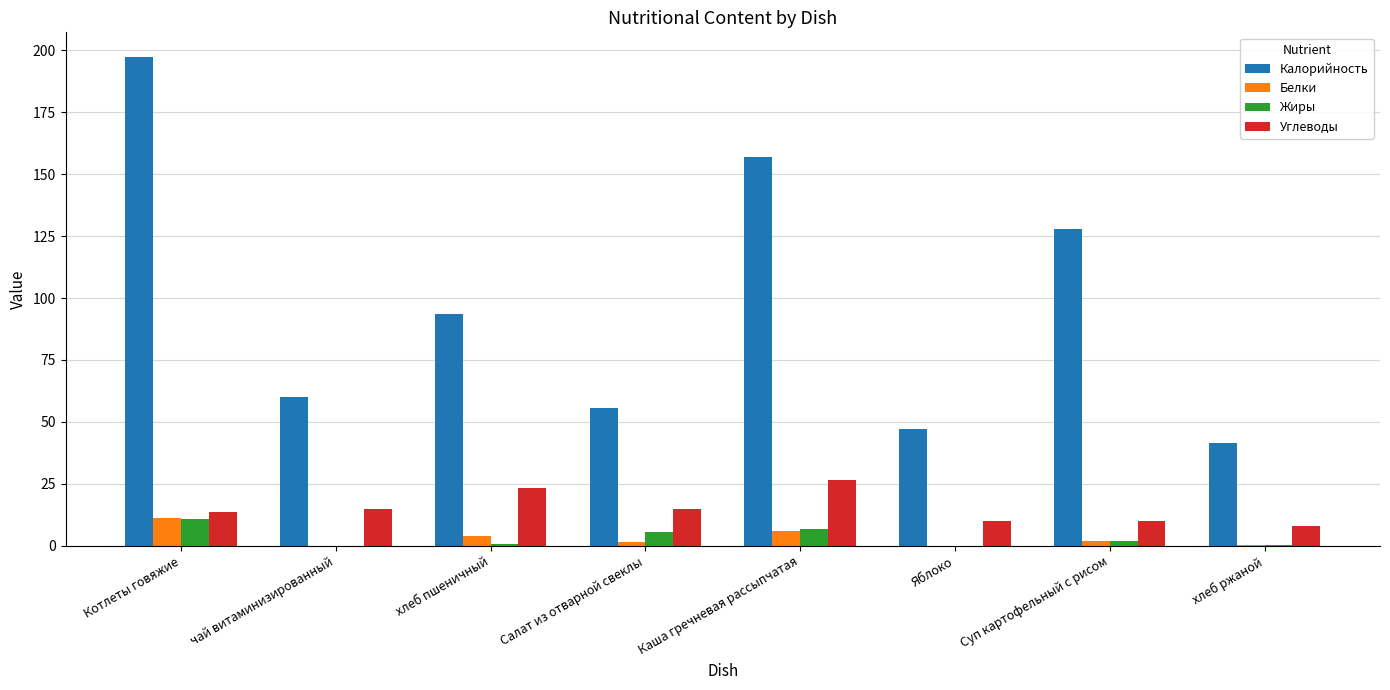

What is the sum of all Калорийность values?

780.2